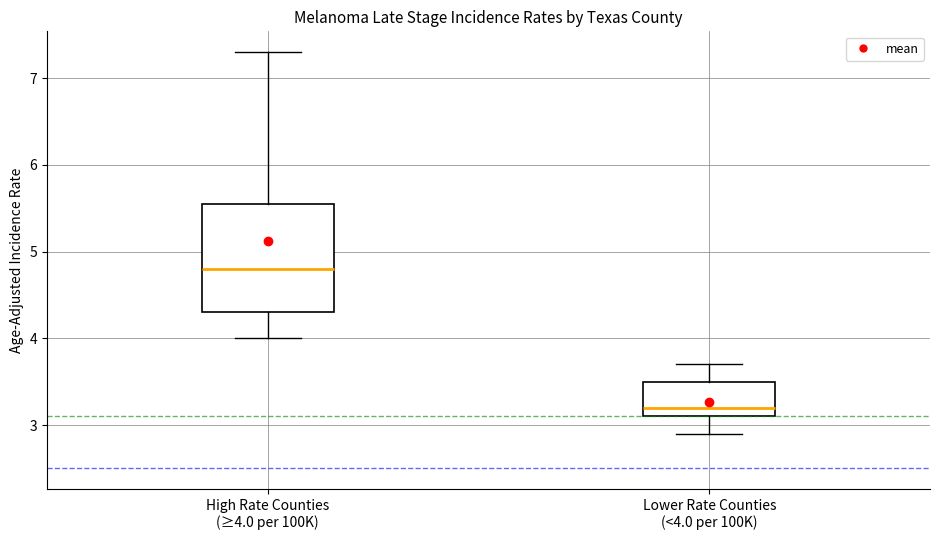

Reading left to right, transcribe this box plot: for each box, give where its median line is, the range the box spans, and where its two whiskers end, as read against the y-axis. The values are not printed on the chart, so give them approximately, as read against the axis.

High Rate Counties (≥4.0 per 100K): median 4.8, box 4.3 to 5.6, whiskers 4.0 to 7.3
Lower Rate Counties (<4.0 per 100K): median 3.2, box 3.1 to 3.5, whiskers 2.9 to 3.7